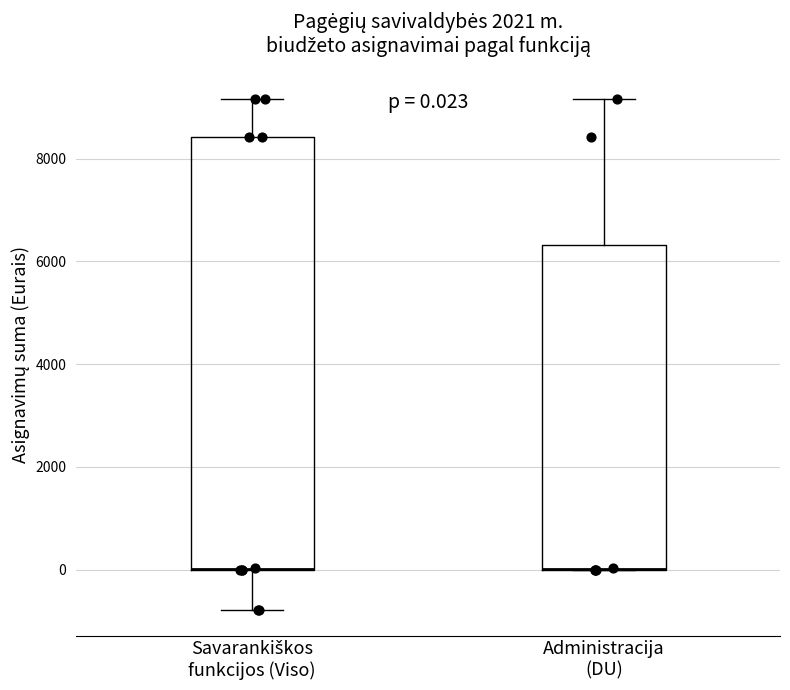

Which box is the tallest, from its lower edge to its upper edge?

Savarankiškos funkcijos (Viso)